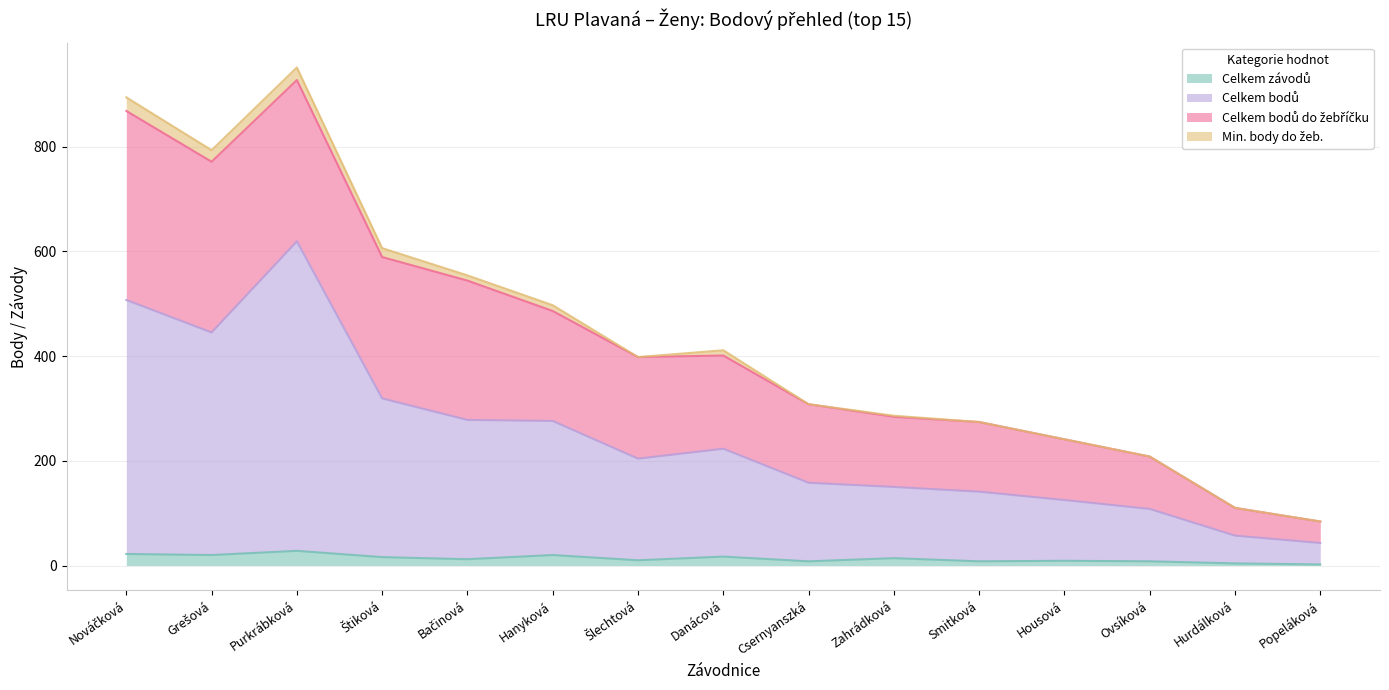

What position from the left is Ovsíková?

13